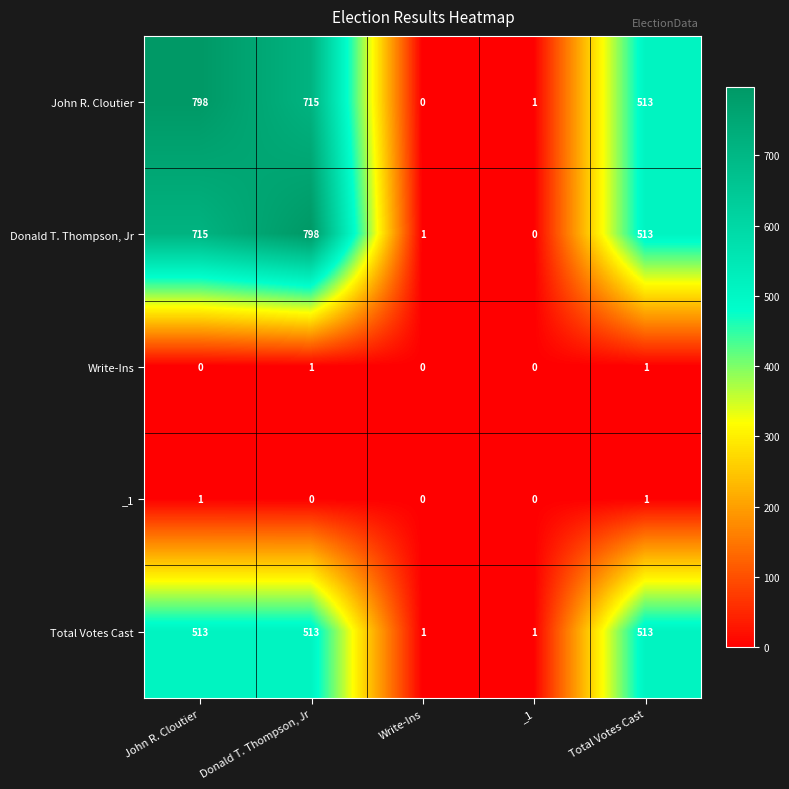

Reading right to left, what are all the values shown in this chart?

John R. Cloutier: 513	1	0	715	798
Donald T. Thompson, Jr: 513	0	1	798	715
Write-Ins: 1	0	0	1	0
_1: 1	0	0	0	1
Total Votes Cast: 513	1	1	513	513